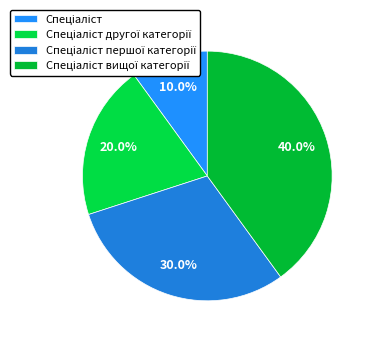

How many slices are in this pie chart?

4